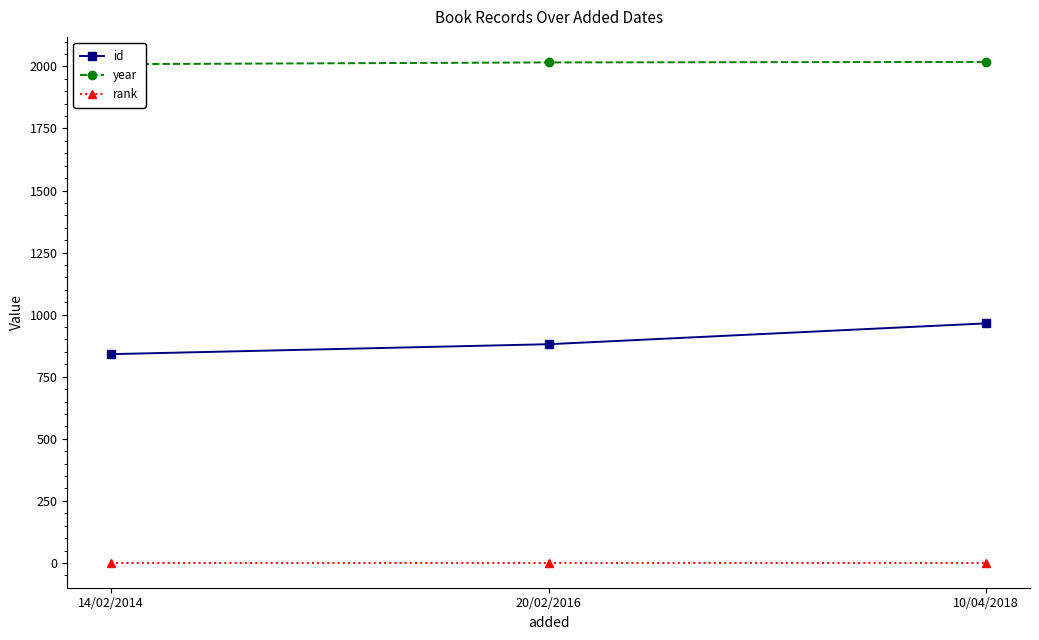

Which series has the largest total across all categories?

year